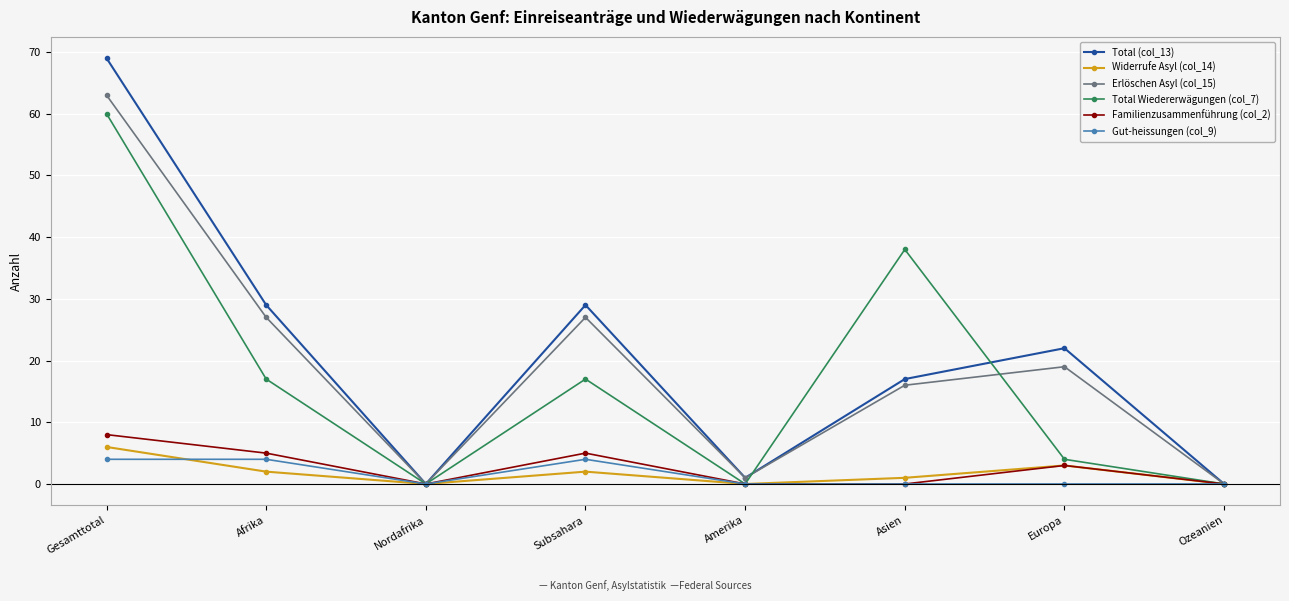

Which series changed the most between Gesamttotal and Asien?

Total (col_13)